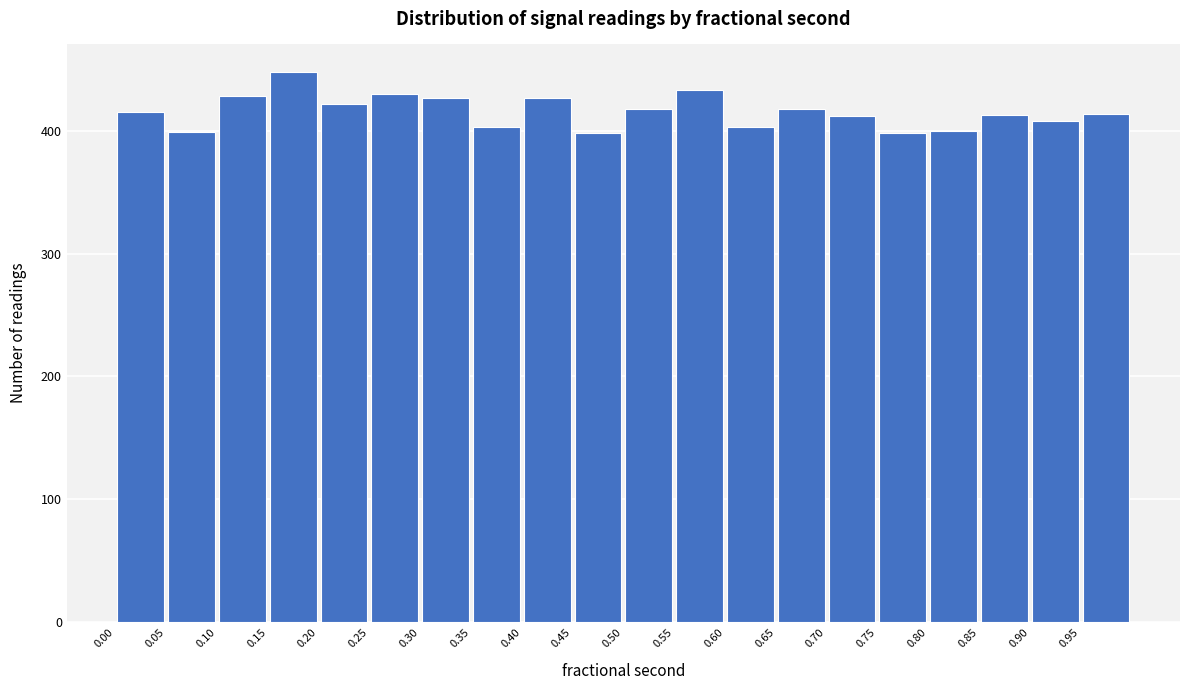

What is the height of the bar covering 0.45 to 0.50 on the x-axis? The values are not printed on the chart, so give them approximately, as read against the axis.

400